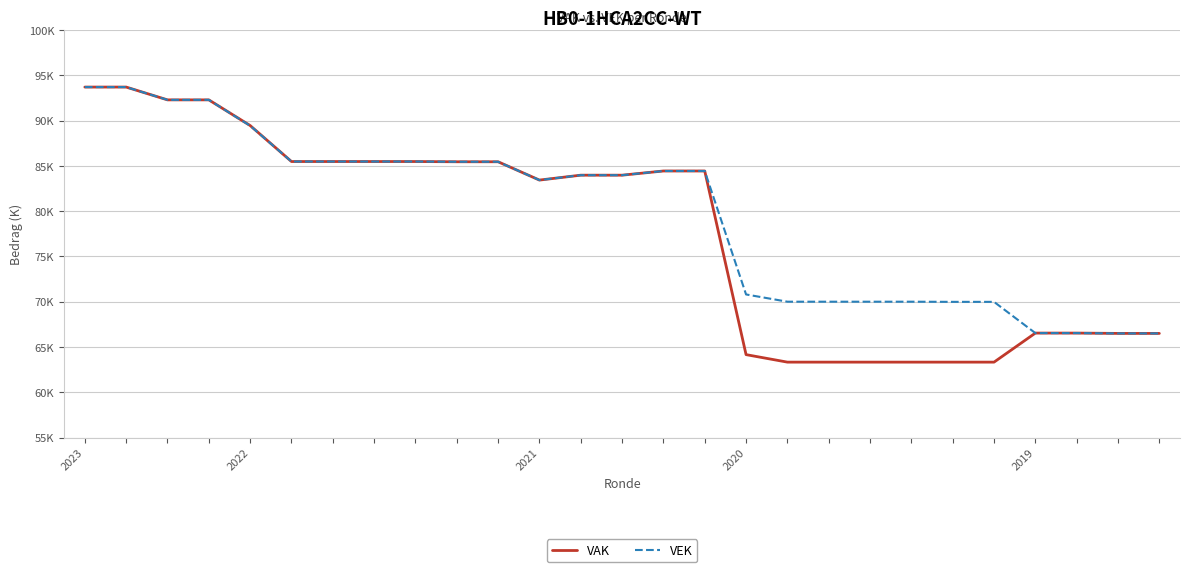

Which category has the lowest value across all series?

17